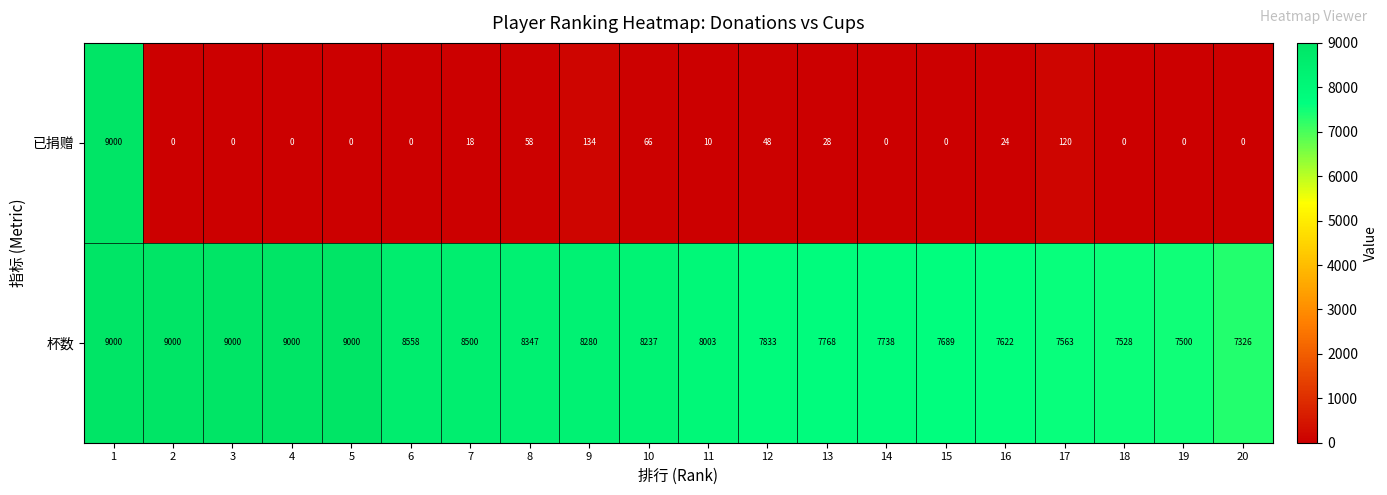

What is the greatest value displayed?

9000